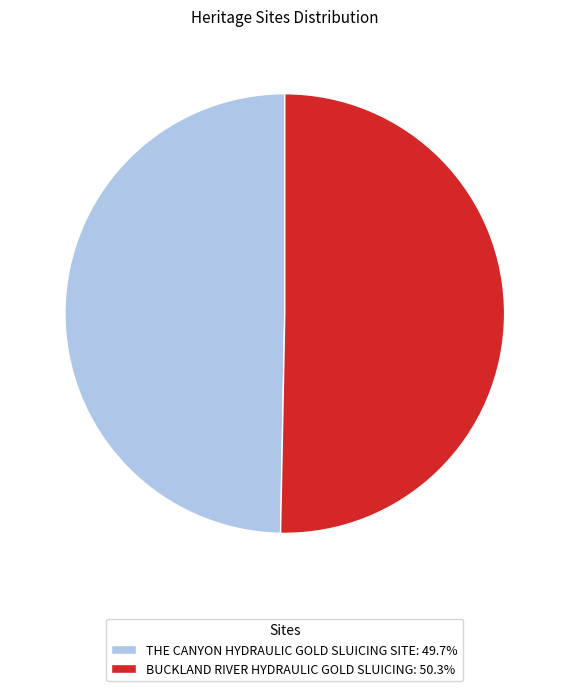

Between THE CANYON HYDRAULIC GOLD SLUICING SITE and BUCKLAND RIVER HYDRAULIC GOLD SLUICING, which is larger?

BUCKLAND RIVER HYDRAULIC GOLD SLUICING